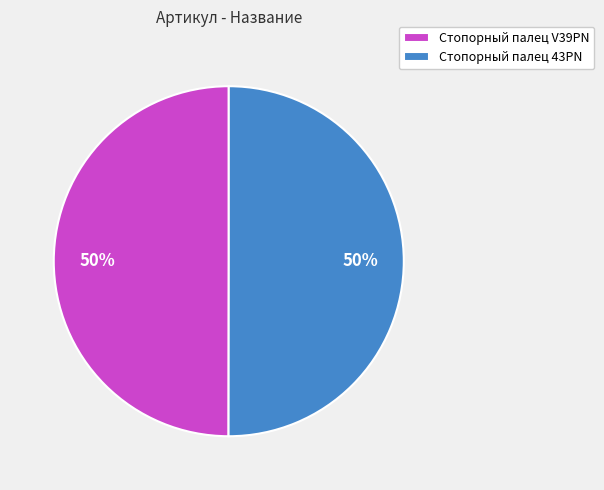

Approximately how many times larger is the value at Стопорный палец 43PN compared to Стопорный палец V39PN?

1.0